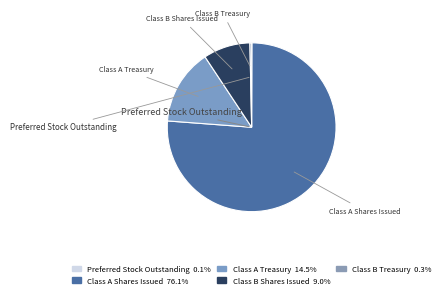

What percentage is the Class B Shares Issued slice, to the nearest percent?

9%